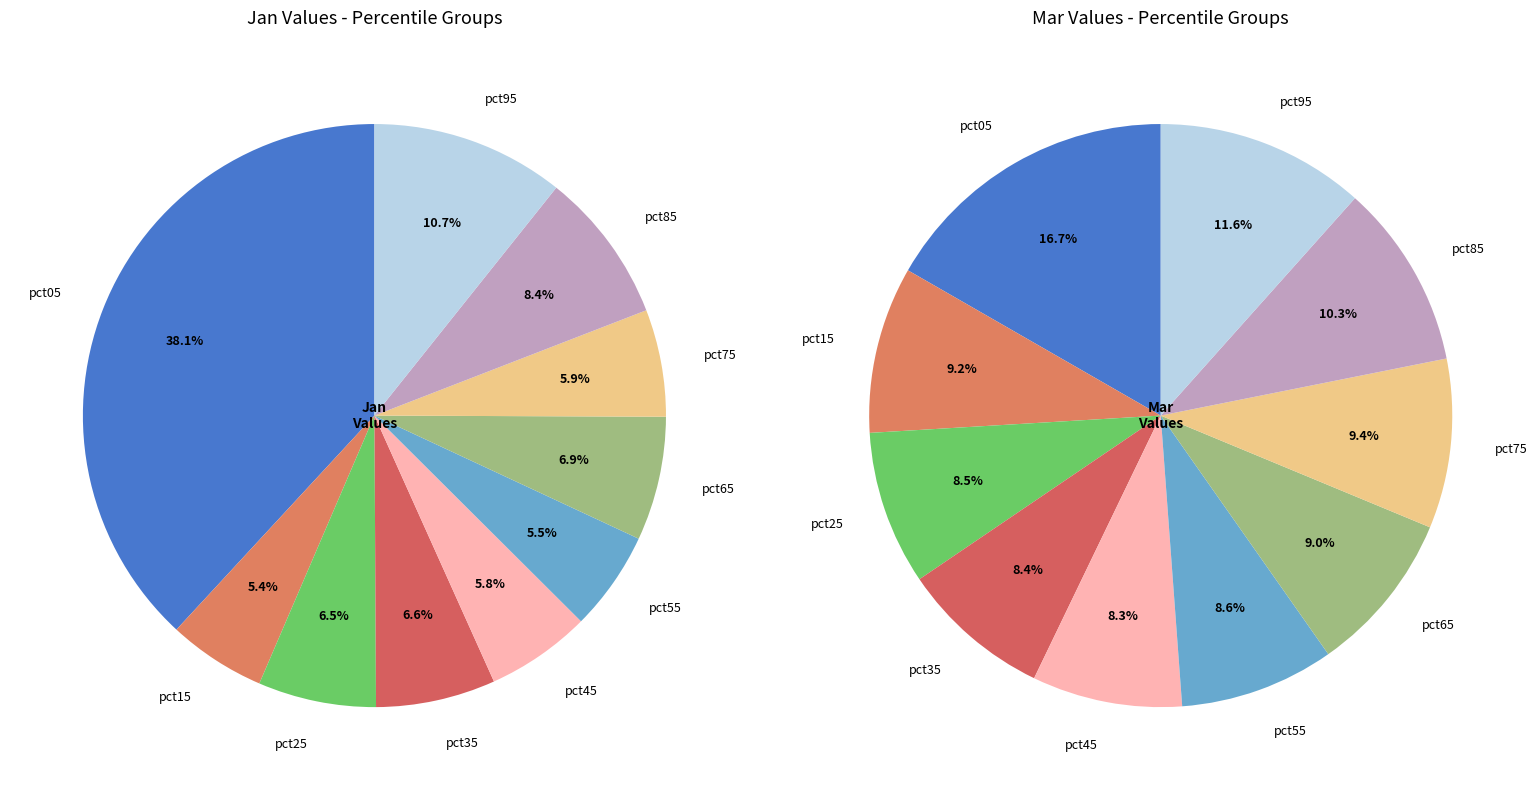

Rank the series at 5 from highest to lowest value.

mar_values, jan_values